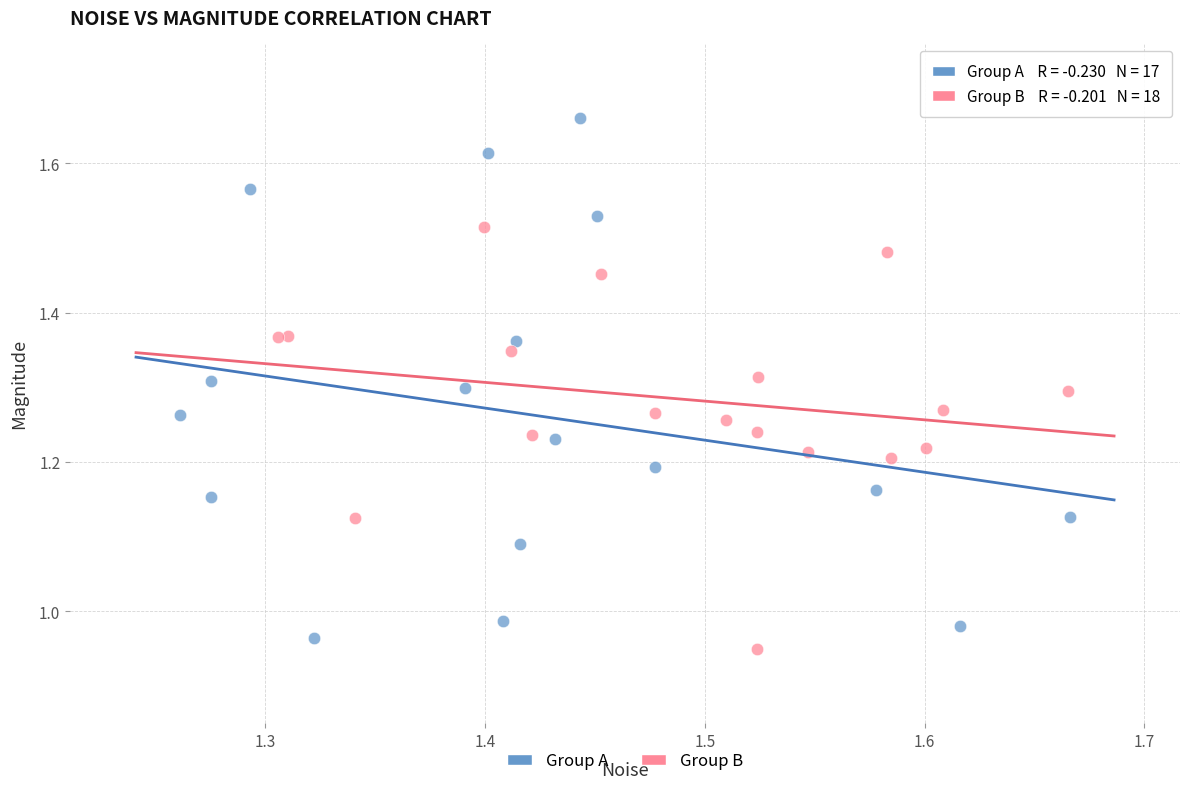

Which series has the largest Y range (max minus min)?

Group A